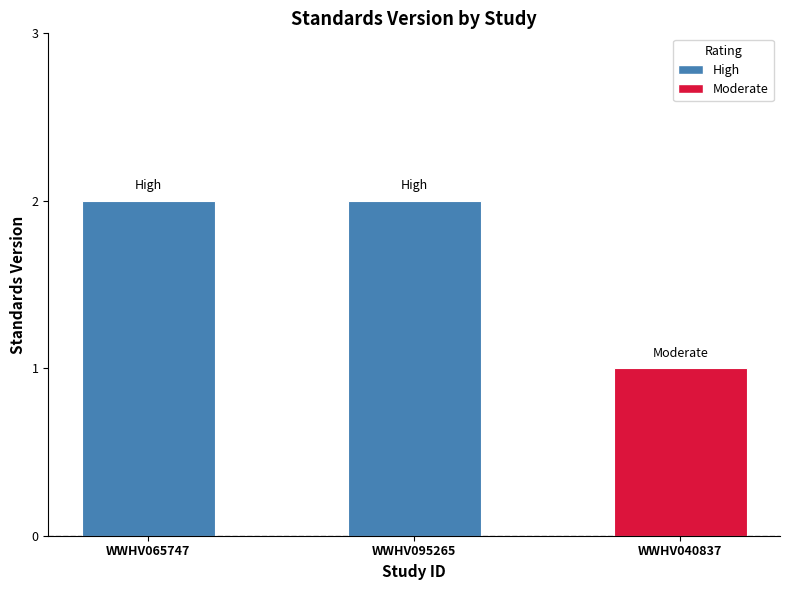

Reading left to right, what are all the values shown in this chart?

2	2	1